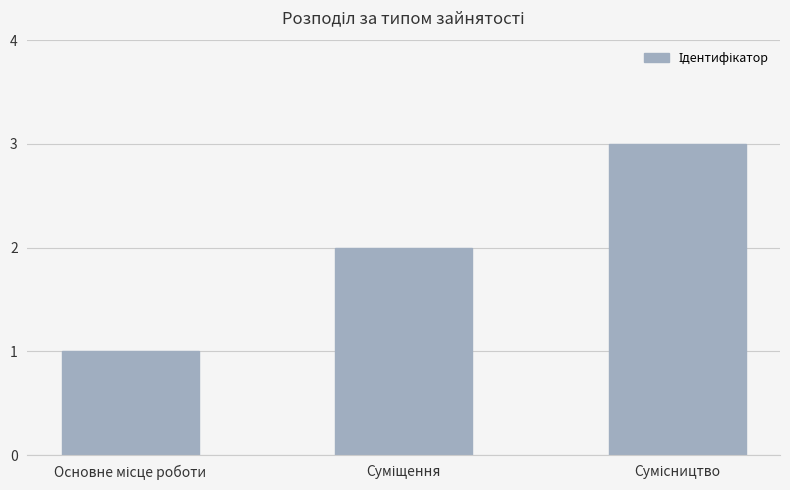

What is the maximum value shown in the chart?

3